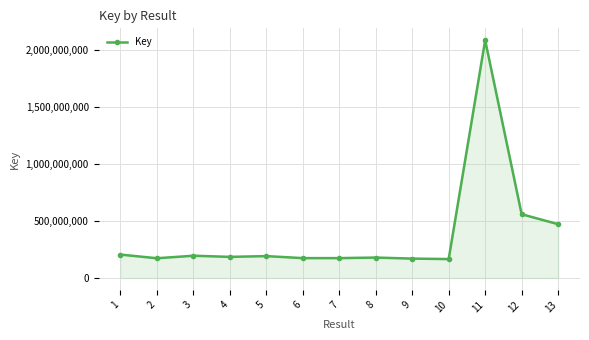

What is the smallest value displayed?

165868395